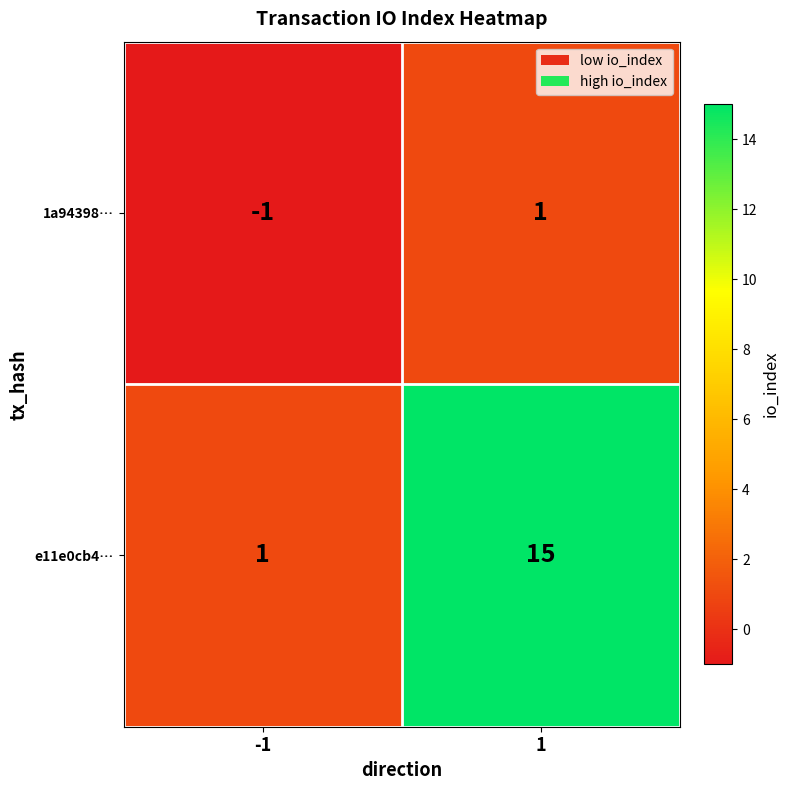

Rank the series at 1 from lowest to highest value.

1a94398…, e11e0cb4…